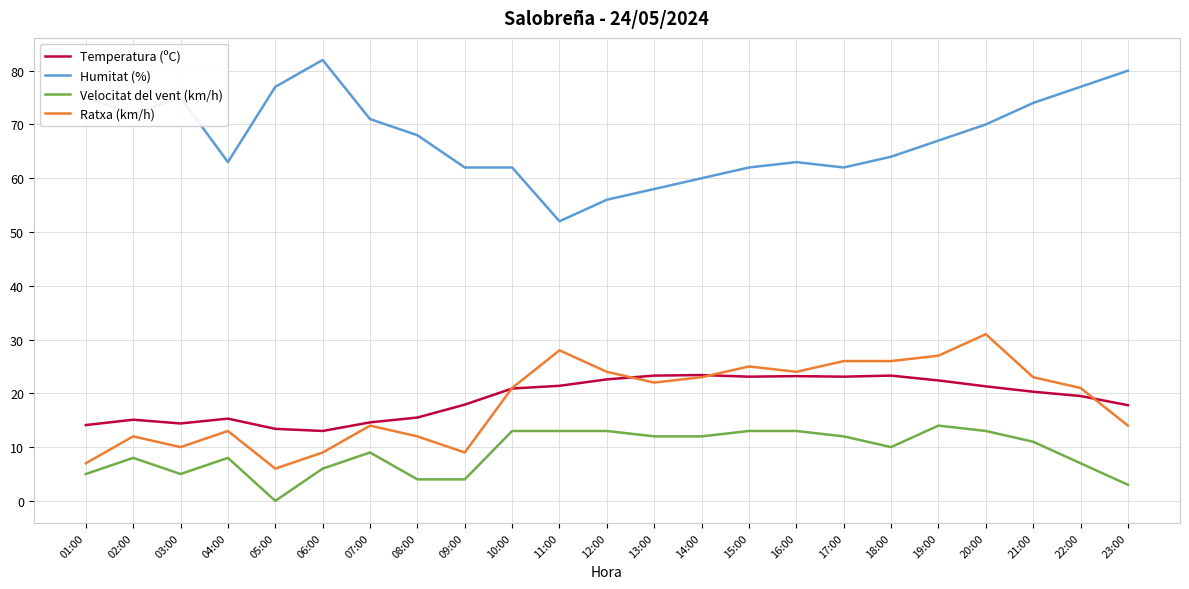

What is the total value across all series at 17:00?

123.1